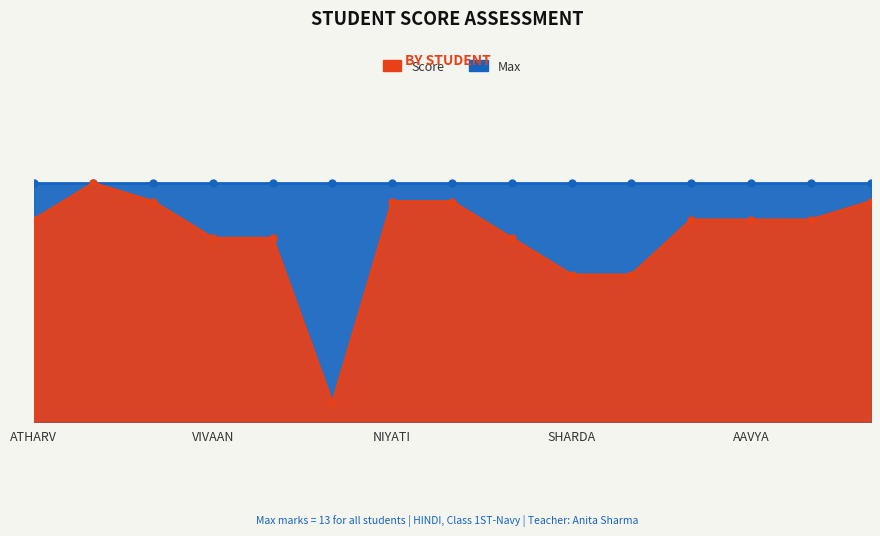

What is the sum of the values at NIVAAN AGNIHOTRI and NIYATI THAKUR?

22